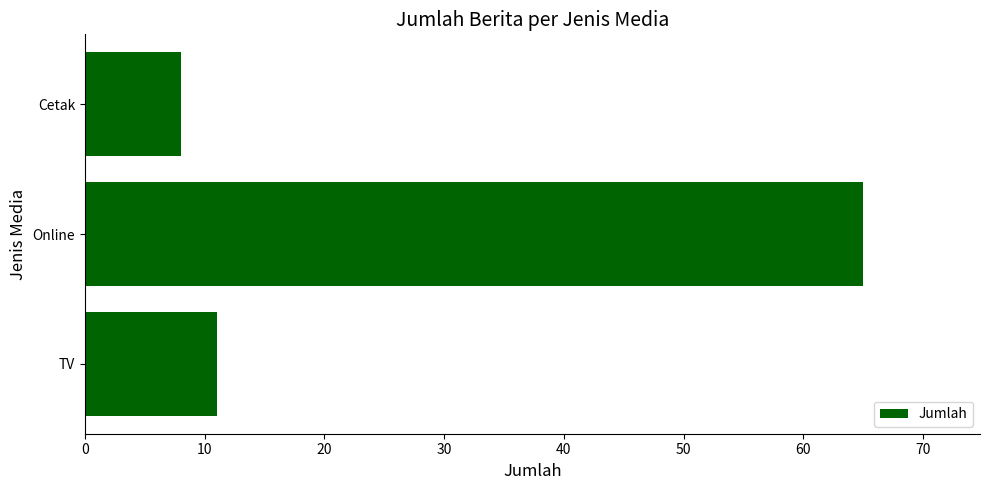

Does the chart contain stacked bars?

No